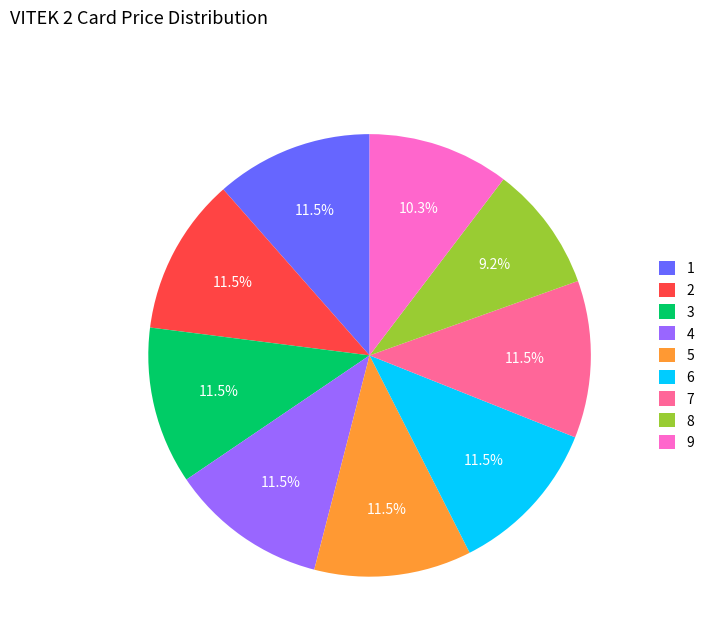

What is the ratio of the value at 7 to the value at 1?

1.0